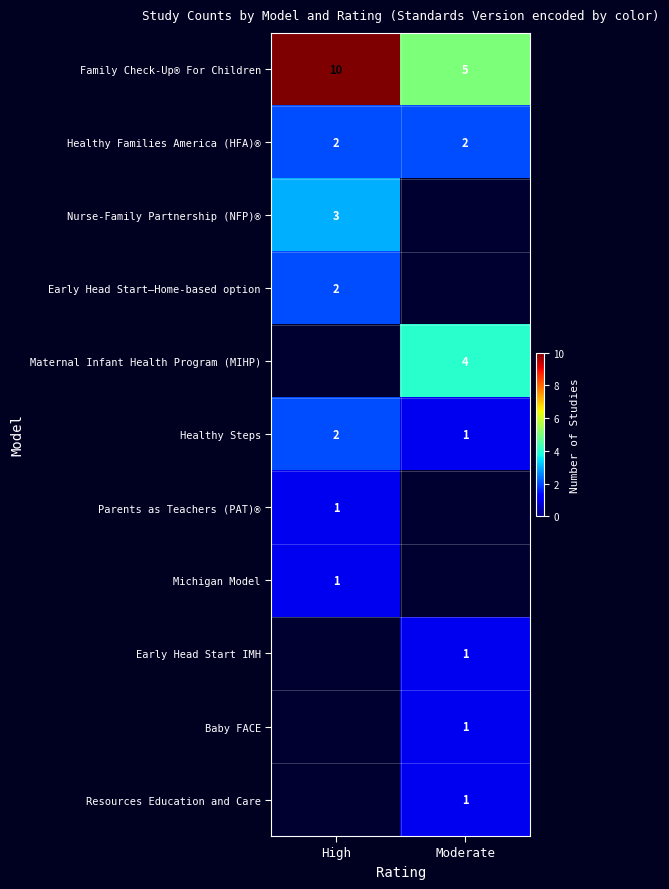

List the labels in order of Family Check-Up® For Children value, smallest first.

Moderate, High